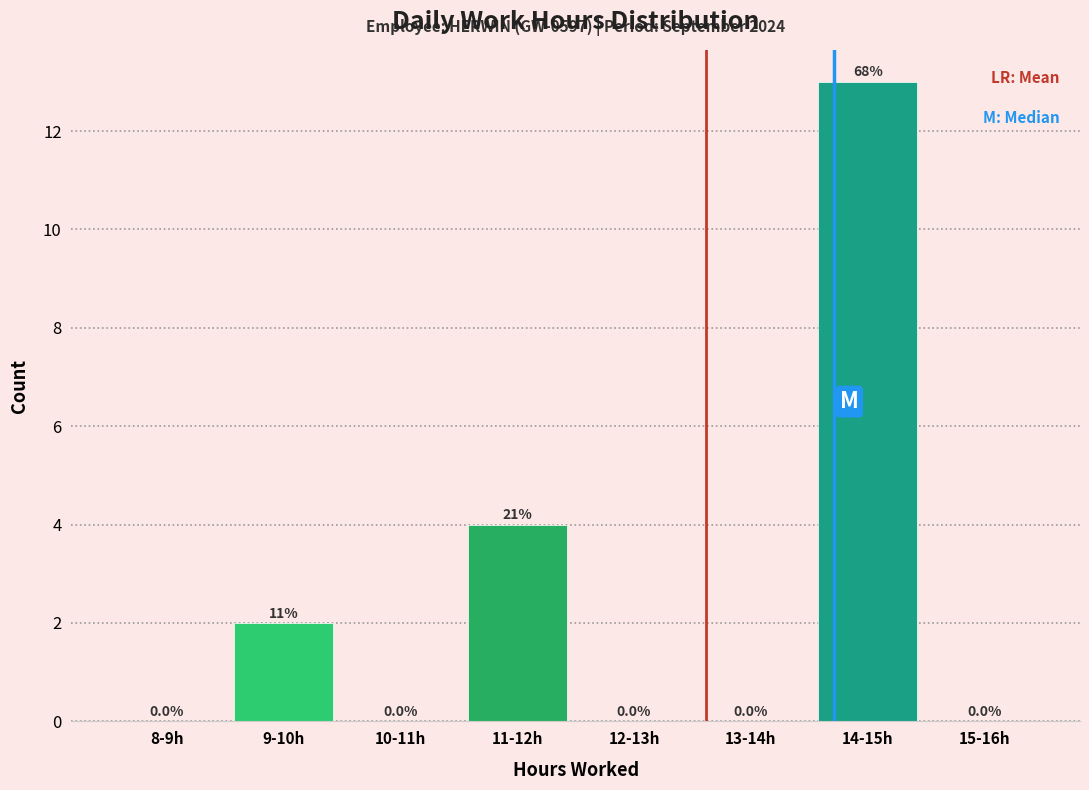

Reading left to right, extract all data points from this chart.

8-9h=0	9-10h=2	10-11h=0	11-12h=4	12-13h=0	13-14h=0	14-15h=13	15-16h=0